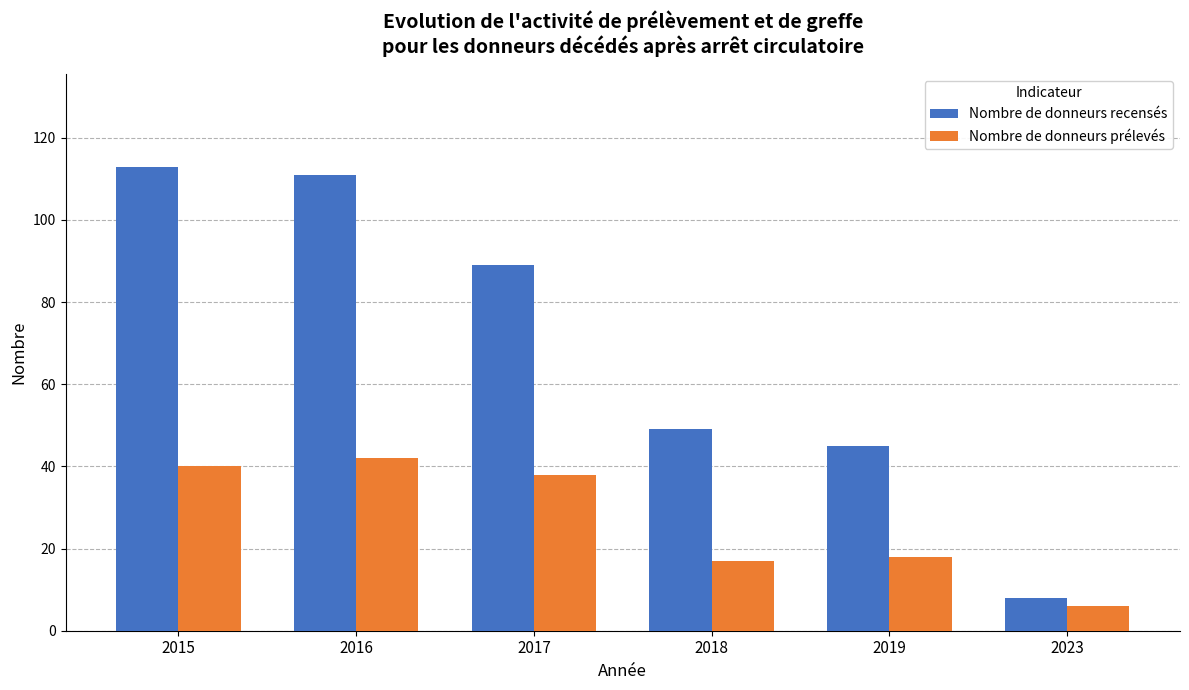

How many groups of bars are there?

6